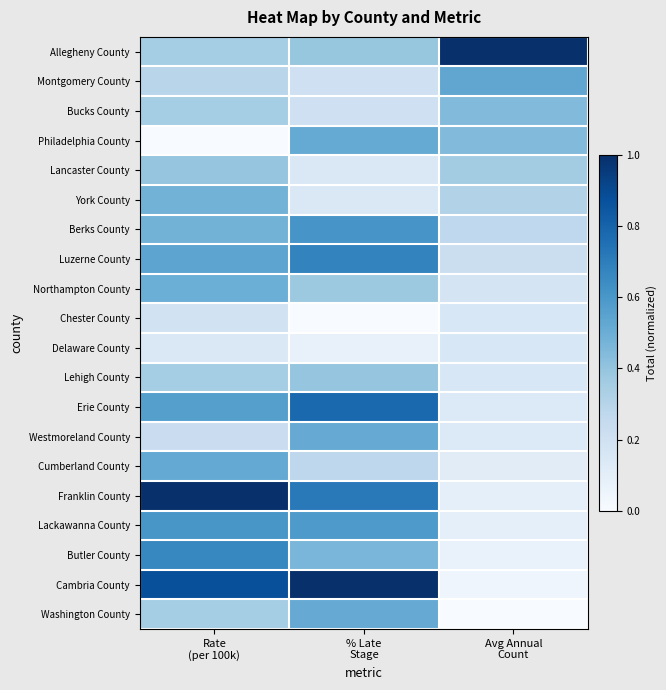

What is the maximum value shown in the chart?

1.0